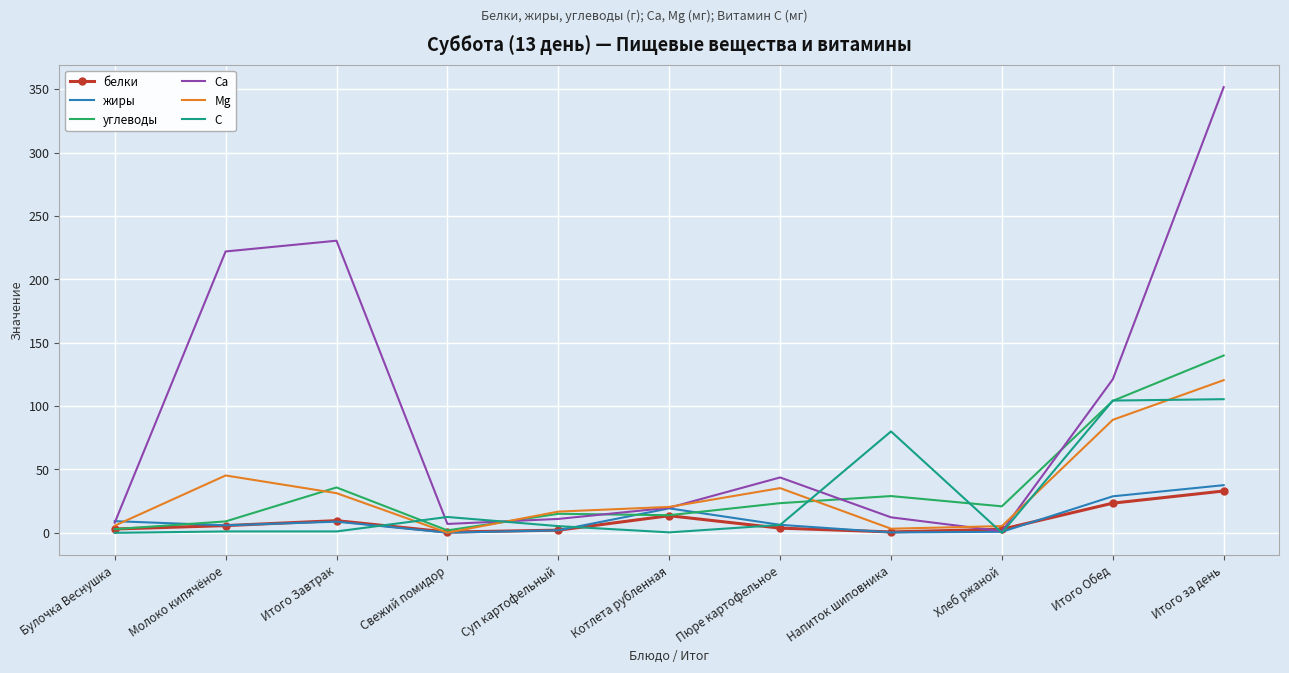

At which label is C closest to 52?

Напиток шиповника